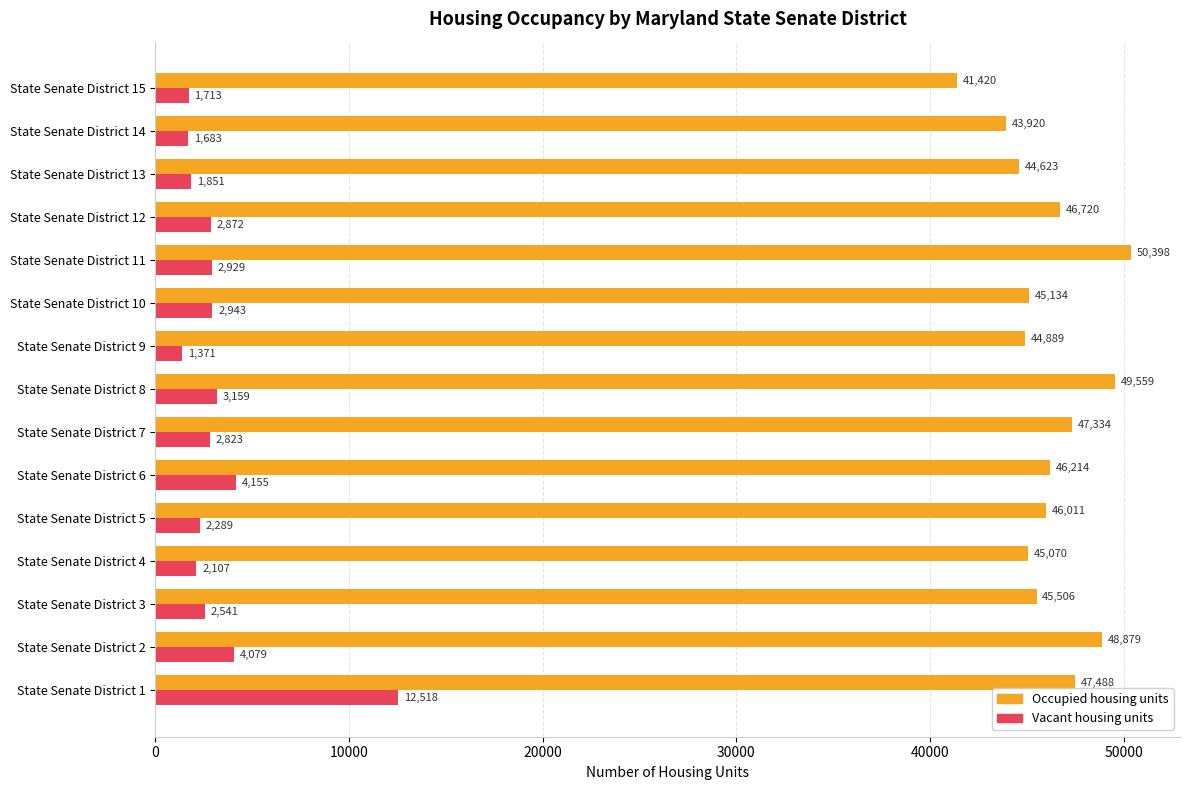

Which series has the largest range (max minus min)?

Vacant housing units